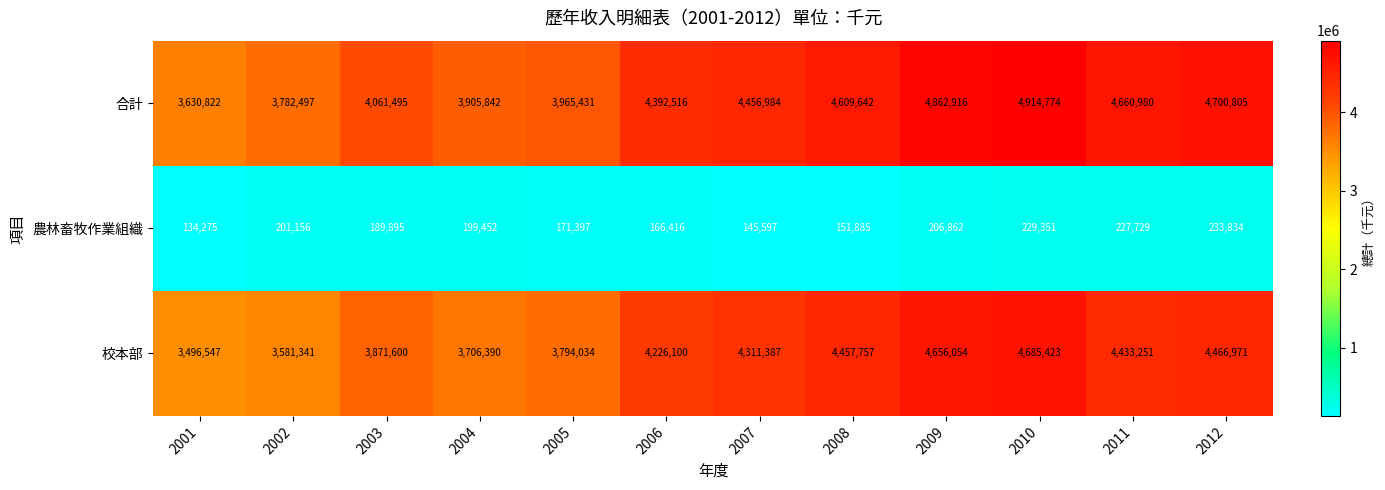

At 2001, list the series in order from largest to smallest.

合計, 校本部, 農林畜牧作業組織